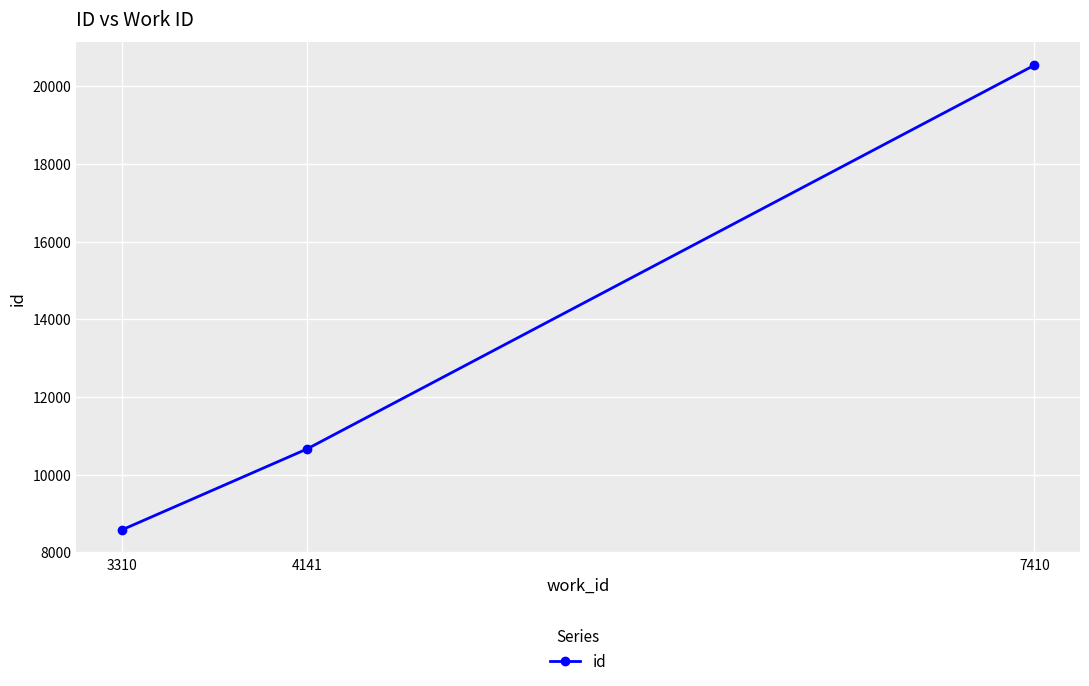

Reading left to right, what are all the values shown in this chart?

8576	10658	20543